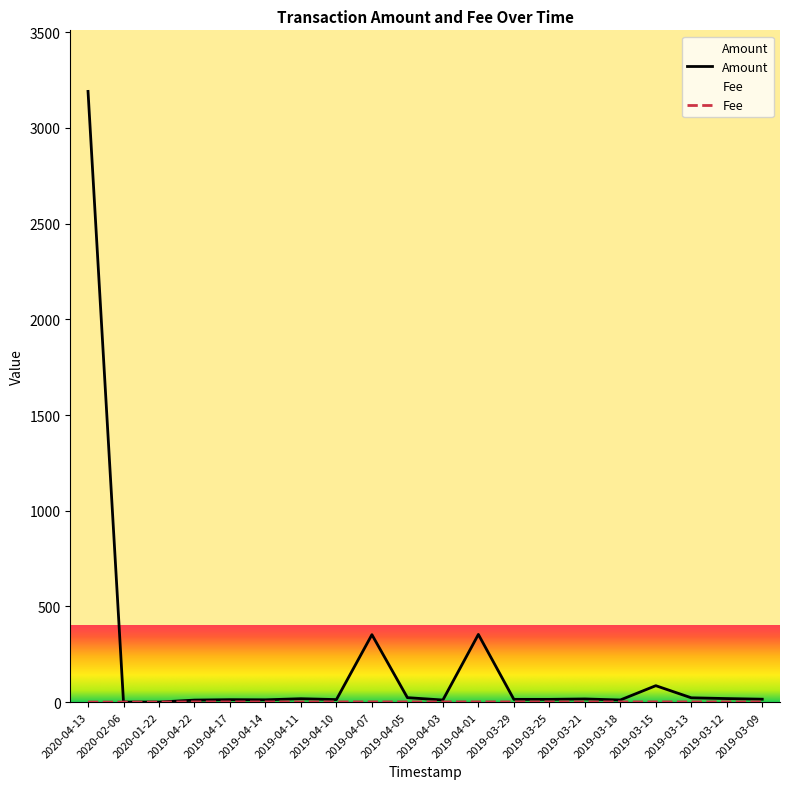

Reading left to right, list all the values displayed in this chart.

Amount: 3191.0	0.0	0.0	10.3	12.6	11.8	17.5	13.1	352.3	23.1	10.7	353.5	14.2	14.2	16.3	10.9	85.7	22.3	18.3	15.0
Fee: 0.1	0.1	0.1	1.0	1.0	1.0	1.0	1.0	1.0	1.0	1.0	1.0	1.0	1.0	1.0	1.0	1.0	1.0	1.0	1.0